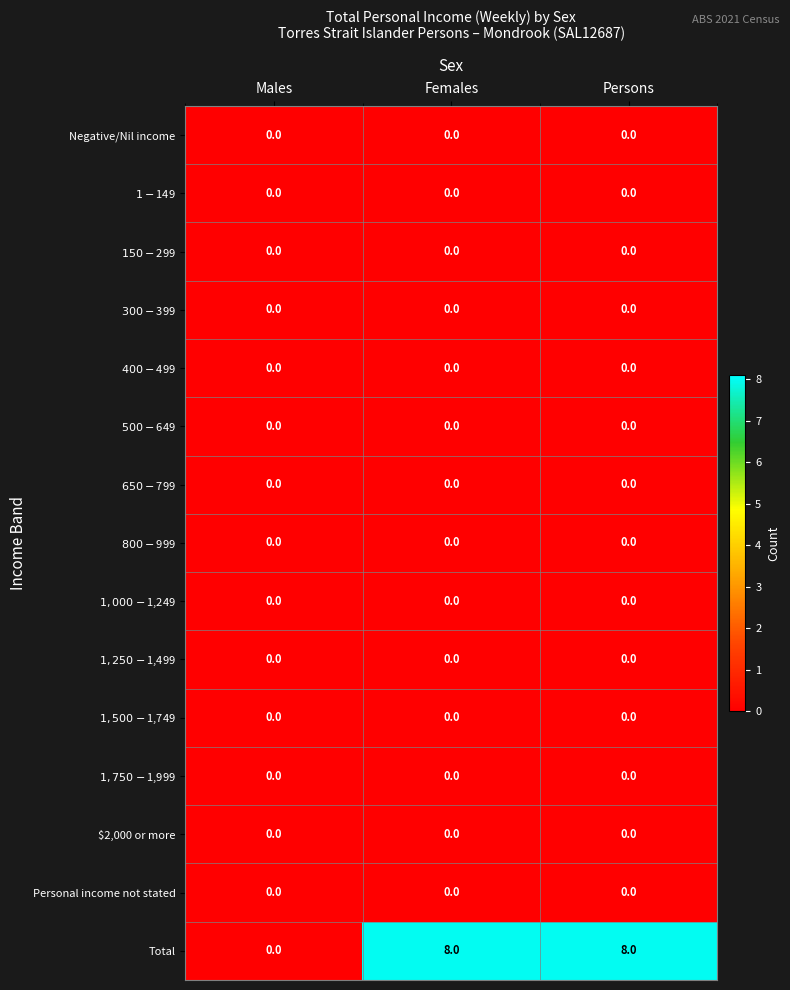

What is the total value across all series at Persons?

8